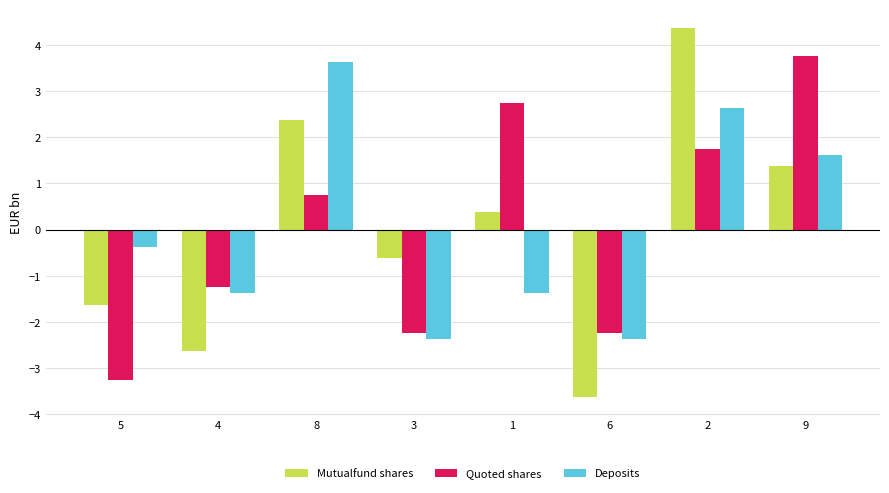

What position from the left is 3?

4